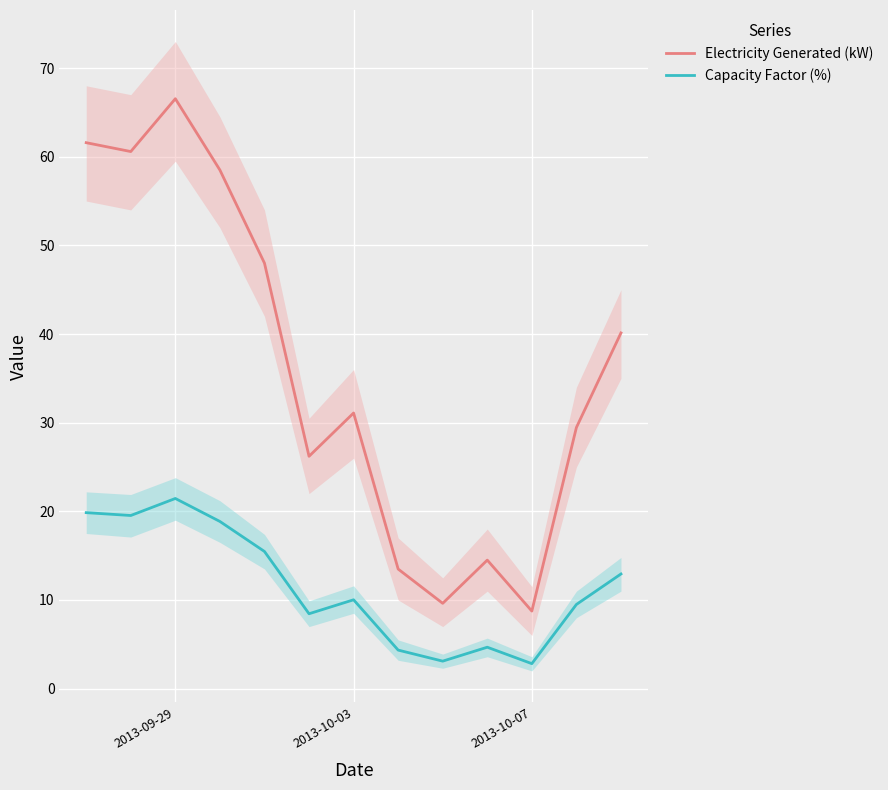

True or false: Electricity Generated (kW) and Capacity Factor (%) cross at least once.

False